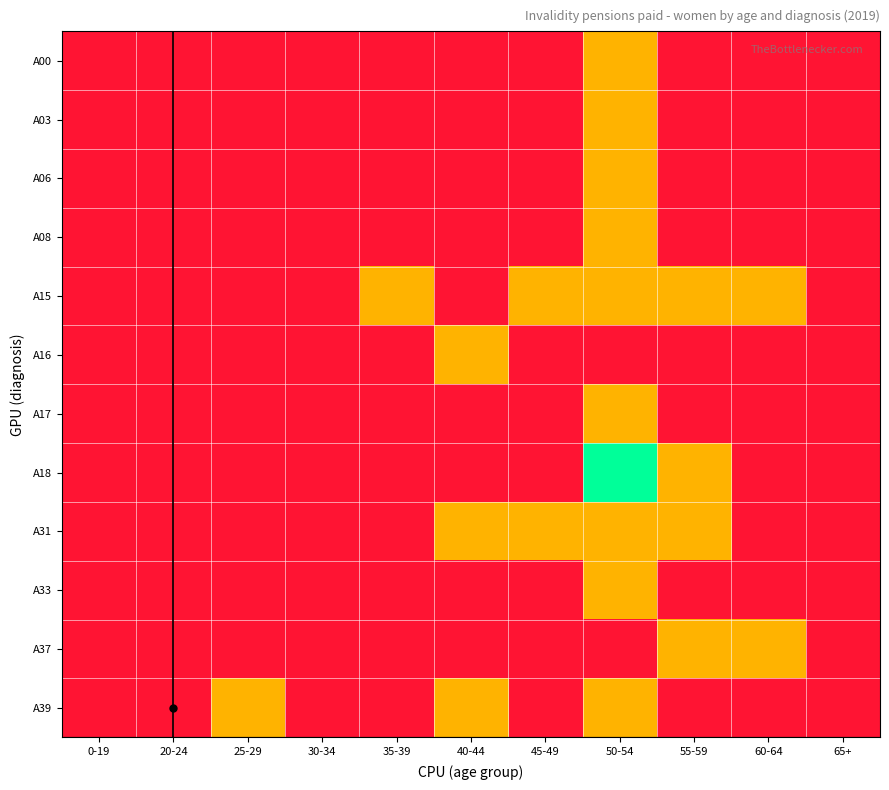

Reading left to right, extract all data points from this chart.

A00: 0-19=0	20-24=0	25-29=0	30-34=0	35-39=0	40-44=0	45-49=0	50-54=1	55-59=0	60-64=0	65+=0
A03: 0-19=0	20-24=0	25-29=0	30-34=0	35-39=0	40-44=0	45-49=0	50-54=1	55-59=0	60-64=0	65+=0
A06: 0-19=0	20-24=0	25-29=0	30-34=0	35-39=0	40-44=0	45-49=0	50-54=1	55-59=0	60-64=0	65+=0
A08: 0-19=0	20-24=0	25-29=0	30-34=0	35-39=0	40-44=0	45-49=0	50-54=1	55-59=0	60-64=0	65+=0
A15: 0-19=0	20-24=0	25-29=0	30-34=0	35-39=1	40-44=0	45-49=1	50-54=1	55-59=1	60-64=1	65+=0
A16: 0-19=0	20-24=0	25-29=0	30-34=0	35-39=0	40-44=1	45-49=0	50-54=0	55-59=0	60-64=0	65+=0
A17: 0-19=0	20-24=0	25-29=0	30-34=0	35-39=0	40-44=0	45-49=0	50-54=1	55-59=0	60-64=0	65+=0
A18: 0-19=0	20-24=0	25-29=0	30-34=0	35-39=0	40-44=0	45-49=0	50-54=2	55-59=1	60-64=0	65+=0
A31: 0-19=0	20-24=0	25-29=0	30-34=0	35-39=0	40-44=1	45-49=1	50-54=1	55-59=1	60-64=0	65+=0
A33: 0-19=0	20-24=0	25-29=0	30-34=0	35-39=0	40-44=0	45-49=0	50-54=1	55-59=0	60-64=0	65+=0
A37: 0-19=0	20-24=0	25-29=0	30-34=0	35-39=0	40-44=0	45-49=0	50-54=0	55-59=1	60-64=1	65+=0
A39: 0-19=0	20-24=0	25-29=1	30-34=0	35-39=0	40-44=1	45-49=0	50-54=1	55-59=0	60-64=0	65+=0